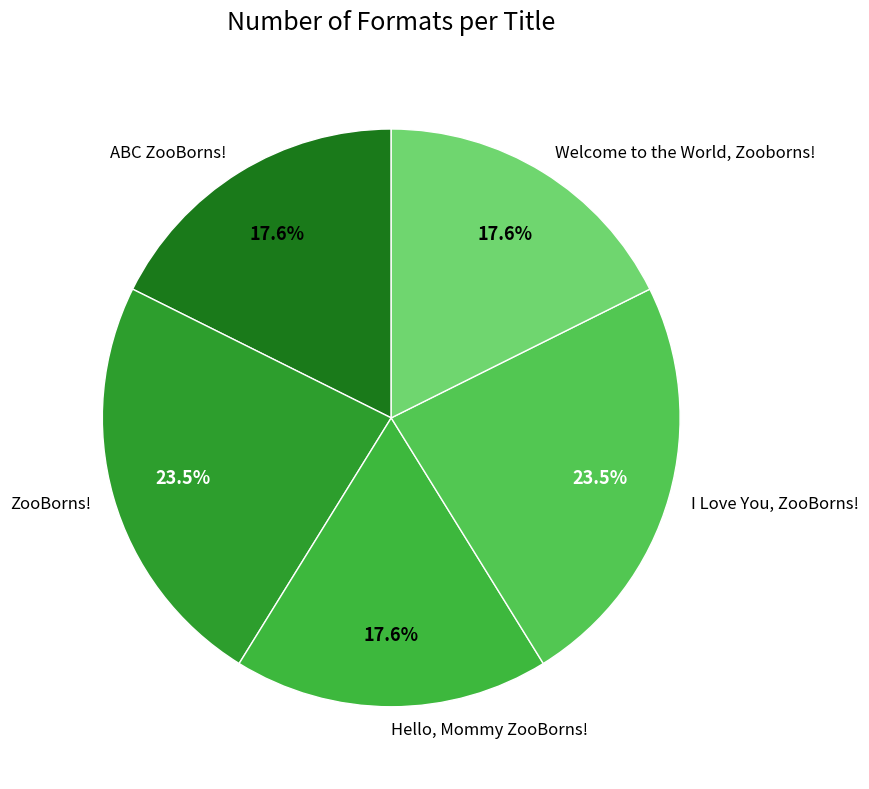

Do Hello, Mommy ZooBorns! and ABC ZooBorns! together represent more than half of the pie?

No